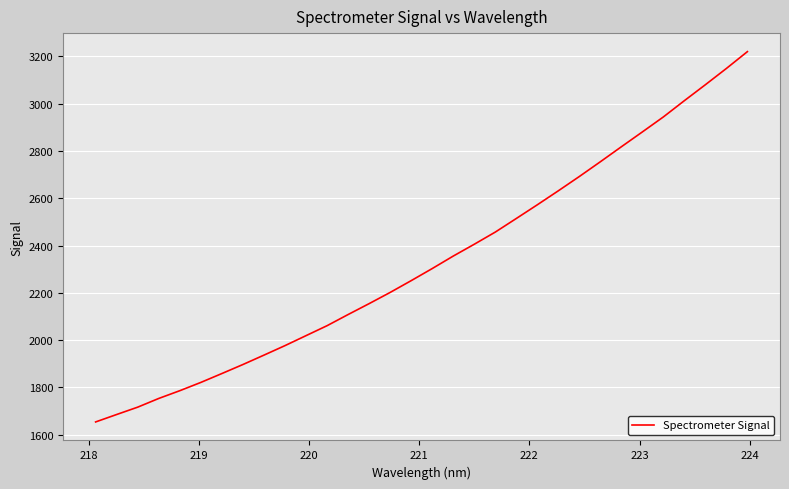

What is the smallest value displayed?

1653.7